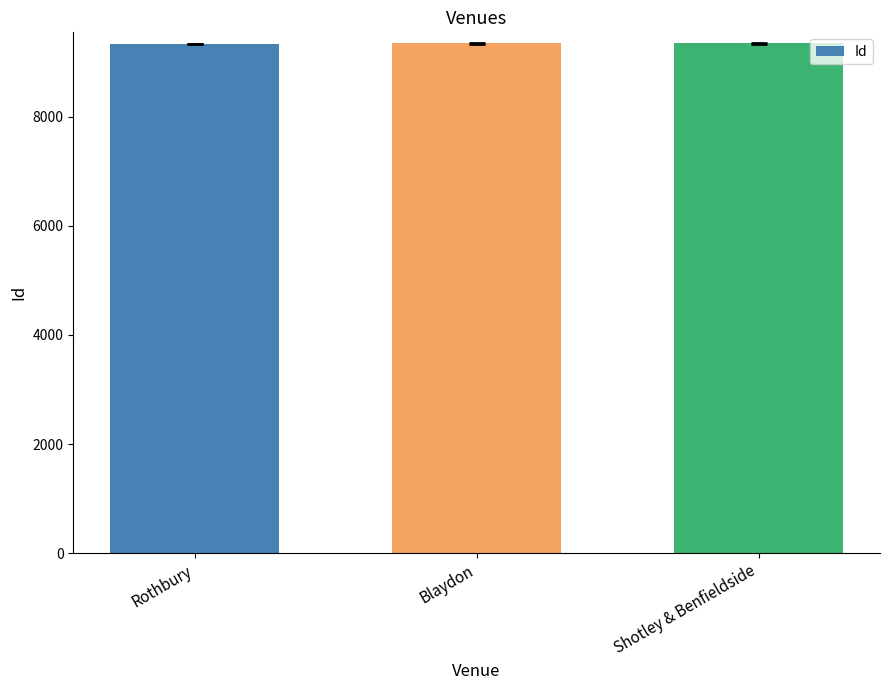

The chart shows a value of 15881 at Blaydon. True or false?

False